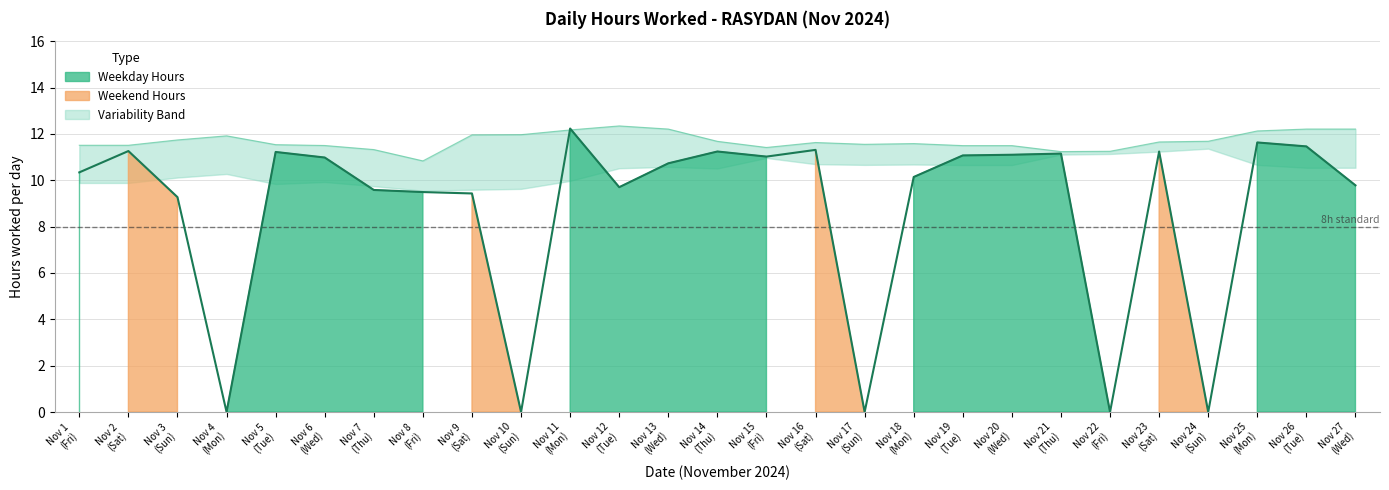

What is the value of the 1st point from the left?

10.3